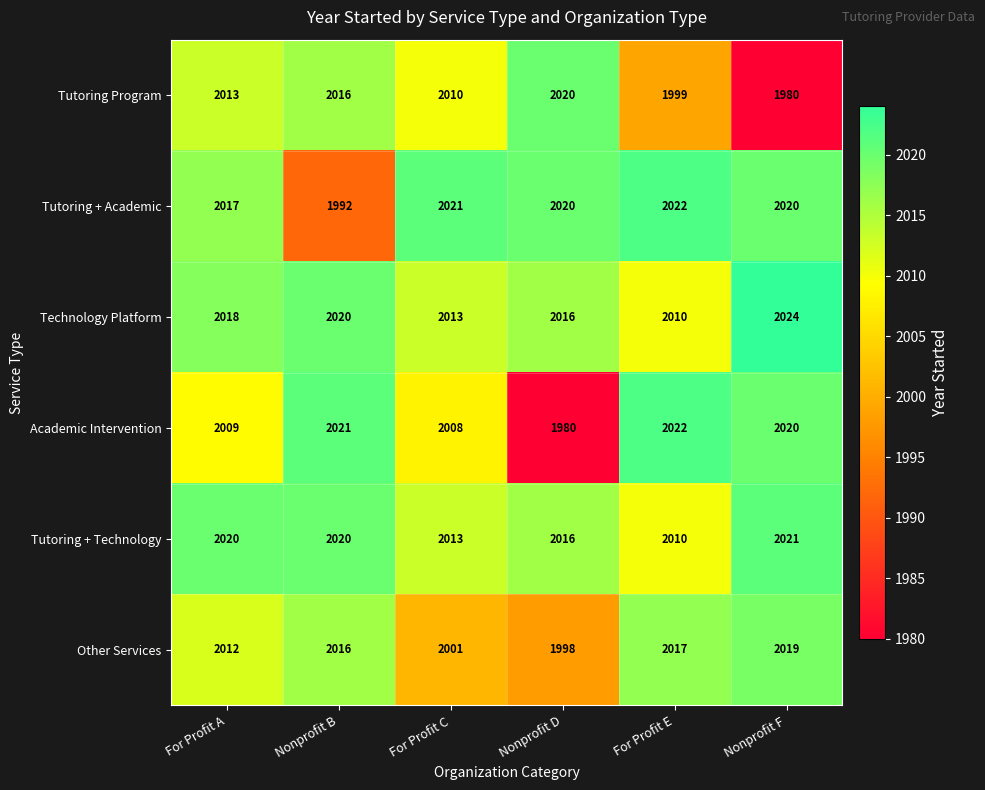

Is it true that Tutoring + Academic equals 1992 at Nonprofit B?

True